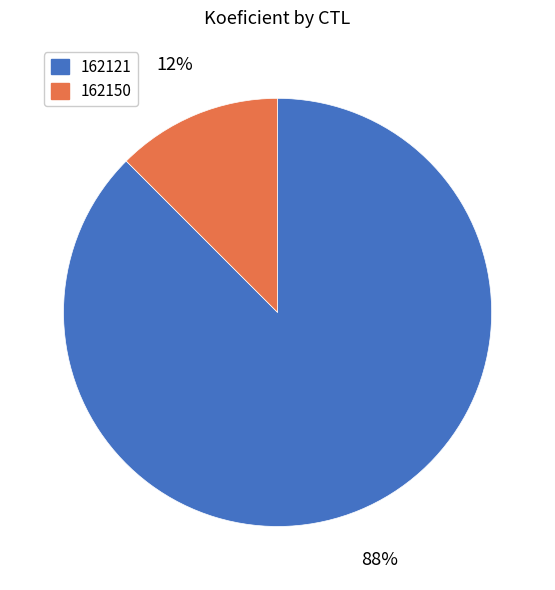

Combined, do 162121 and 162150 account for over 50%?

Yes